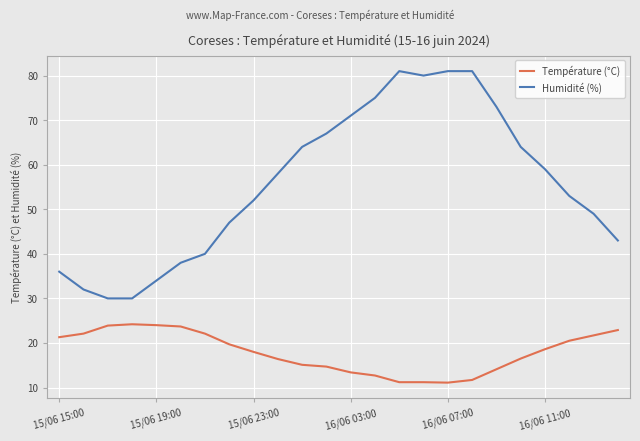

What is the difference between the maximum and minimum values in the Humidité (%) series?

51.0